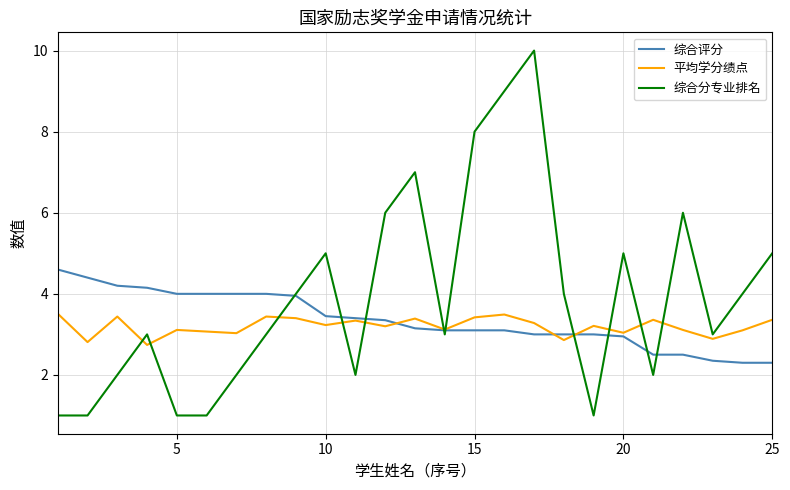

After their last crossing, which series has the higher values: 平均学分绩点 or 综合分专业排名?

综合分专业排名